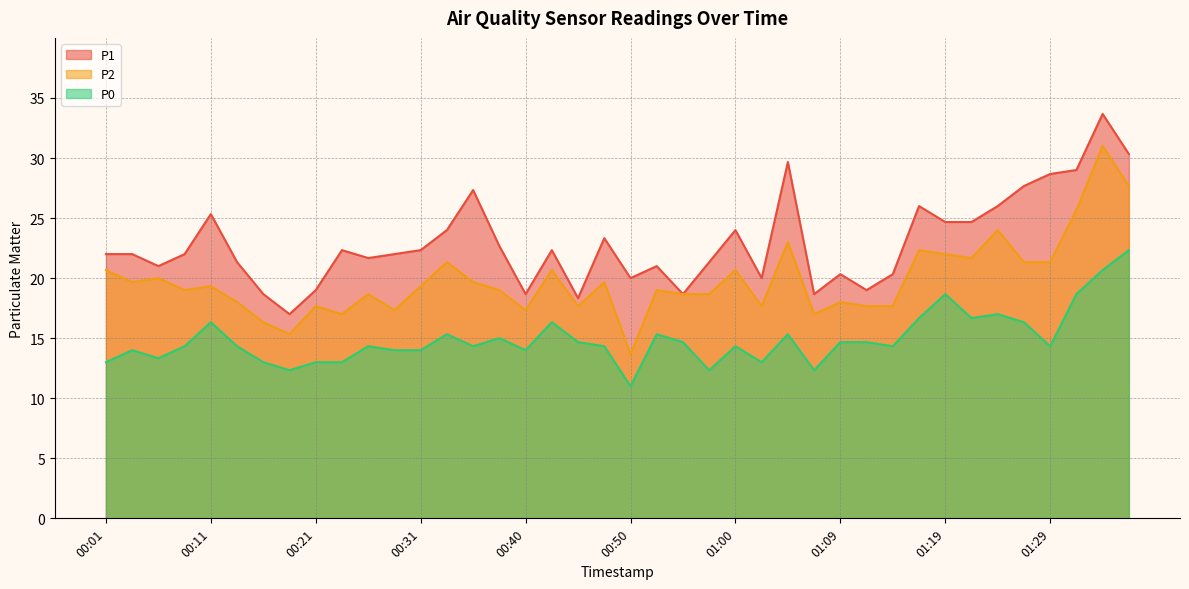

The P1 series shows 21.0 at 00:06. True or false?

True